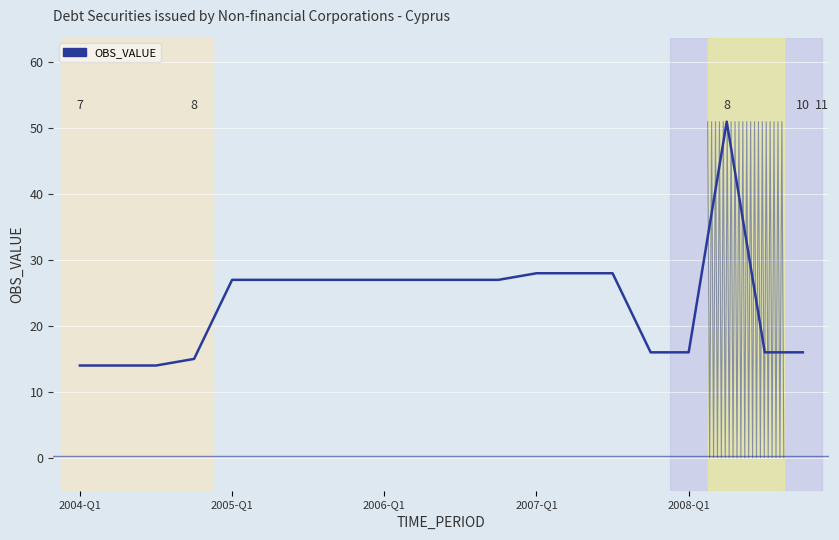

What is the difference between the second highest and second lowest values?

14